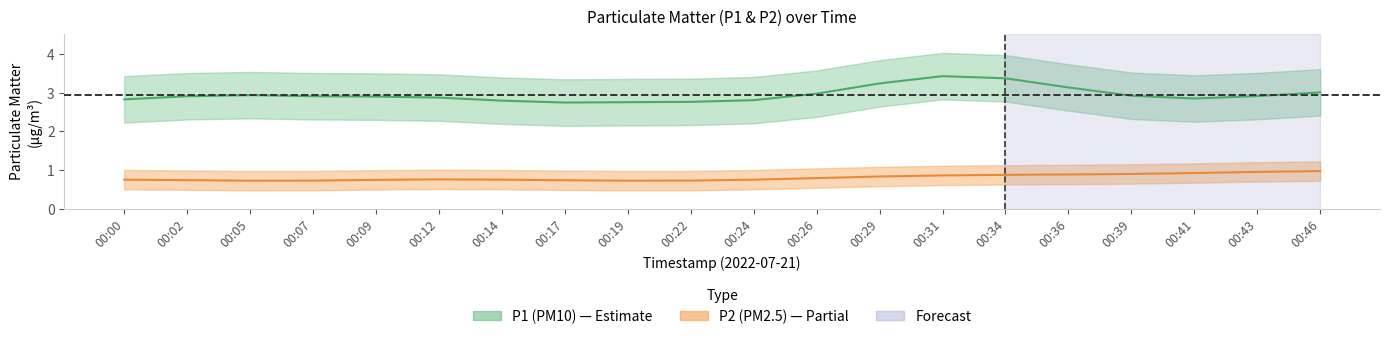

Which series has the largest range (max minus min)?

P1